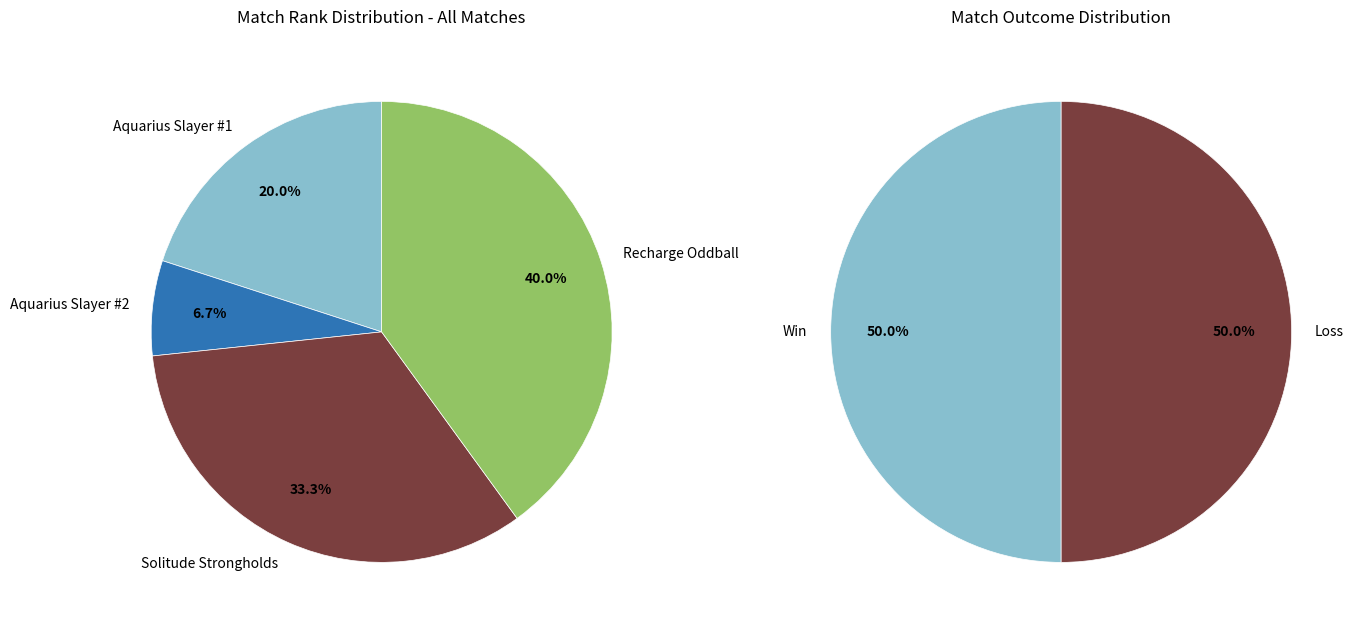

To the nearest percent, what is the difference between the largest and smallest slice percentages?

33%